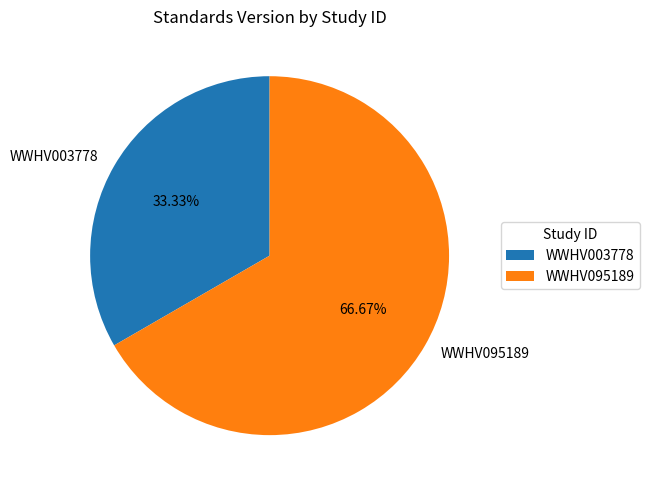

Is it true that WWHV095189 is 67% of the pie?

True